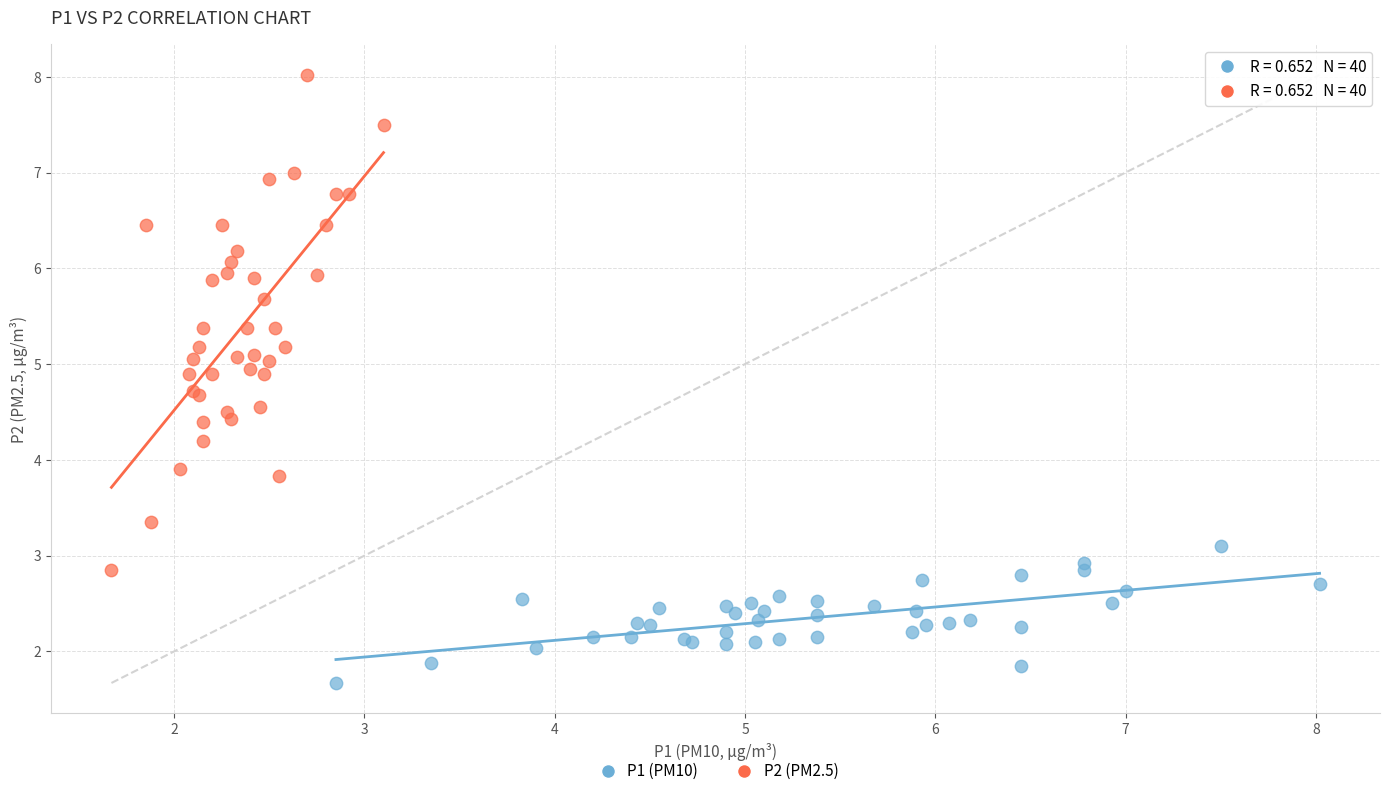

Which series has the widest spread of Y values?

P2 (PM2.5)